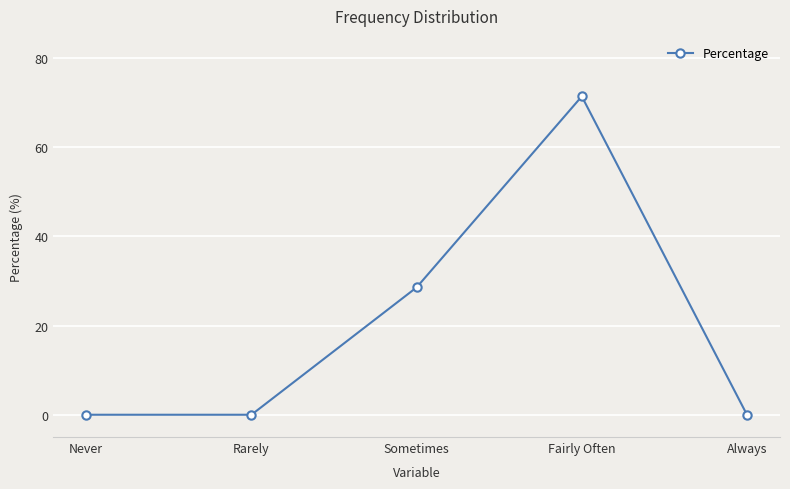

How many lines are shown in the chart?

1